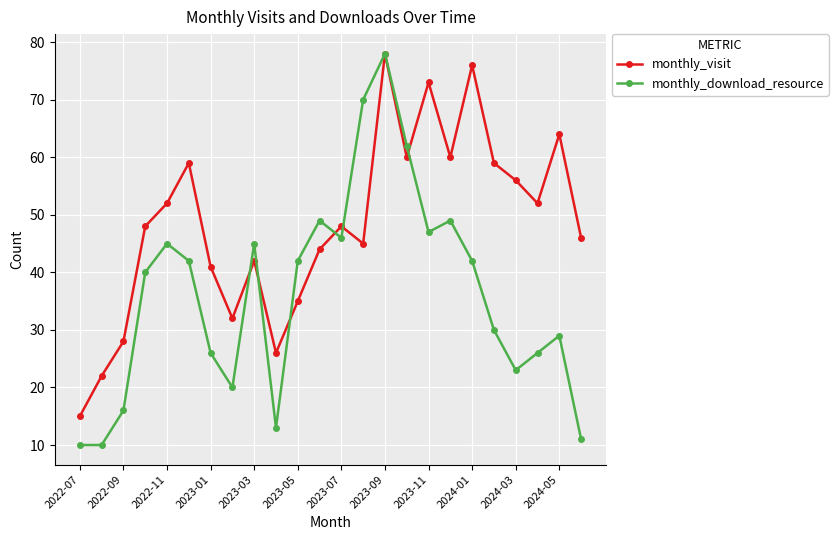

What are all the series names shown in the legend?

monthly_visit, monthly_download_resource